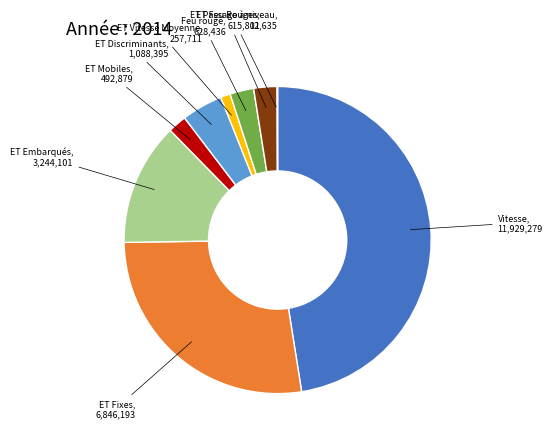

Is there a majority slice in this chart?

No